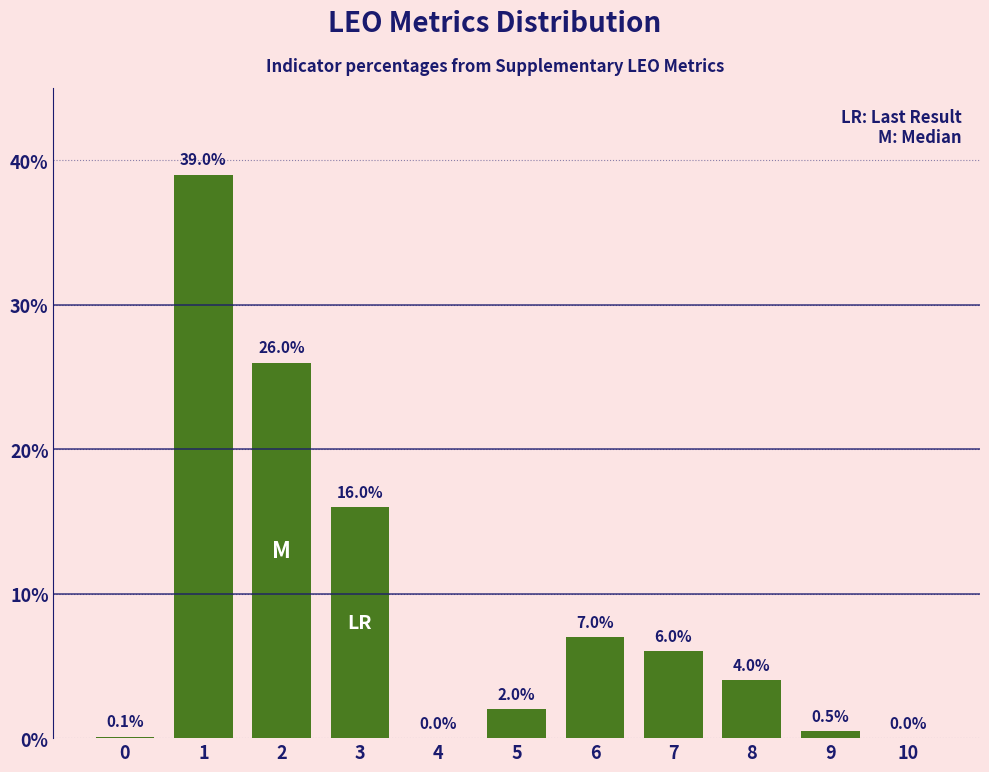

Reading left to right, what are all the values shown in this chart?

0=0.1	1=39.0	2=26.0	3=16.0	4=0.0	5=2.0	6=7.0	7=6.0	8=4.0	9=0.5	10=0.0